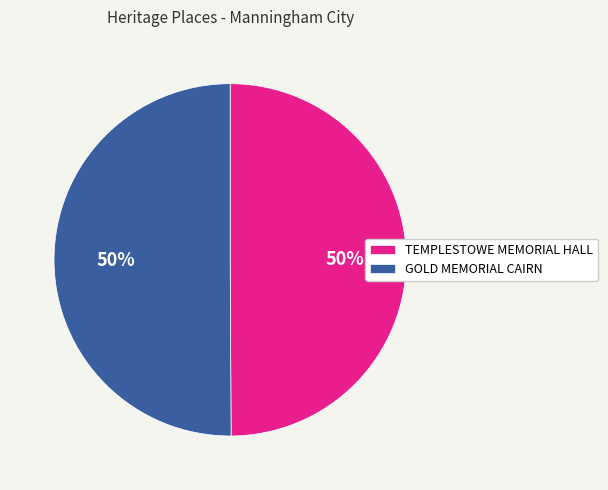

What percentage is the GOLD MEMORIAL CAIRN slice, to the nearest percent?

50%